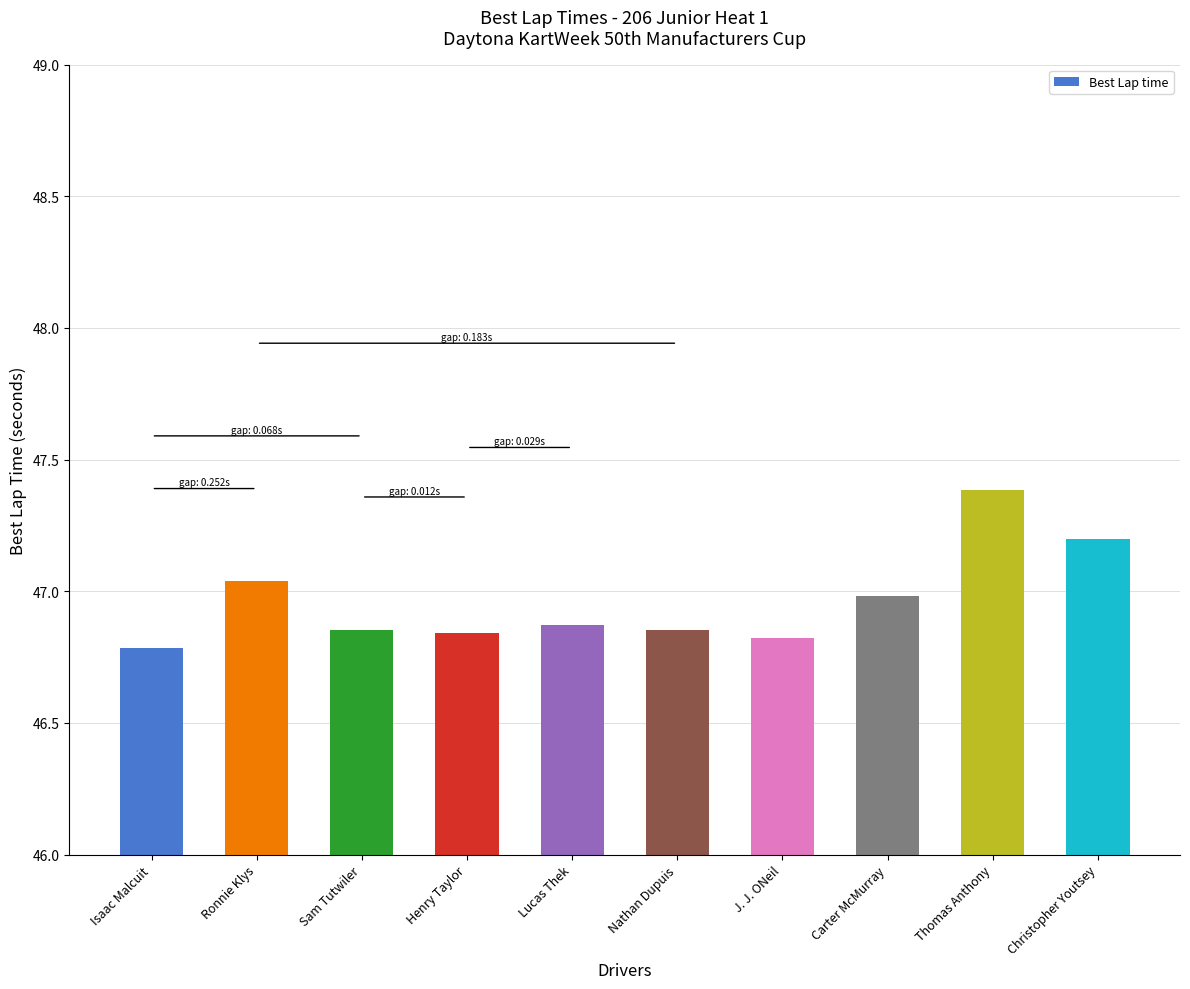

What is the difference between the maximum and second lowest values?

0.6